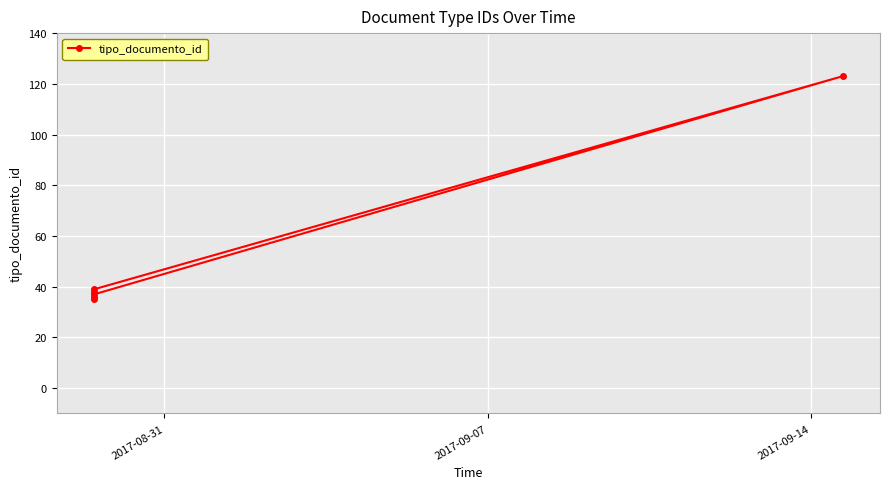

Reading left to right, list all the values displayed in this chart.

35	38	36	39	123	37